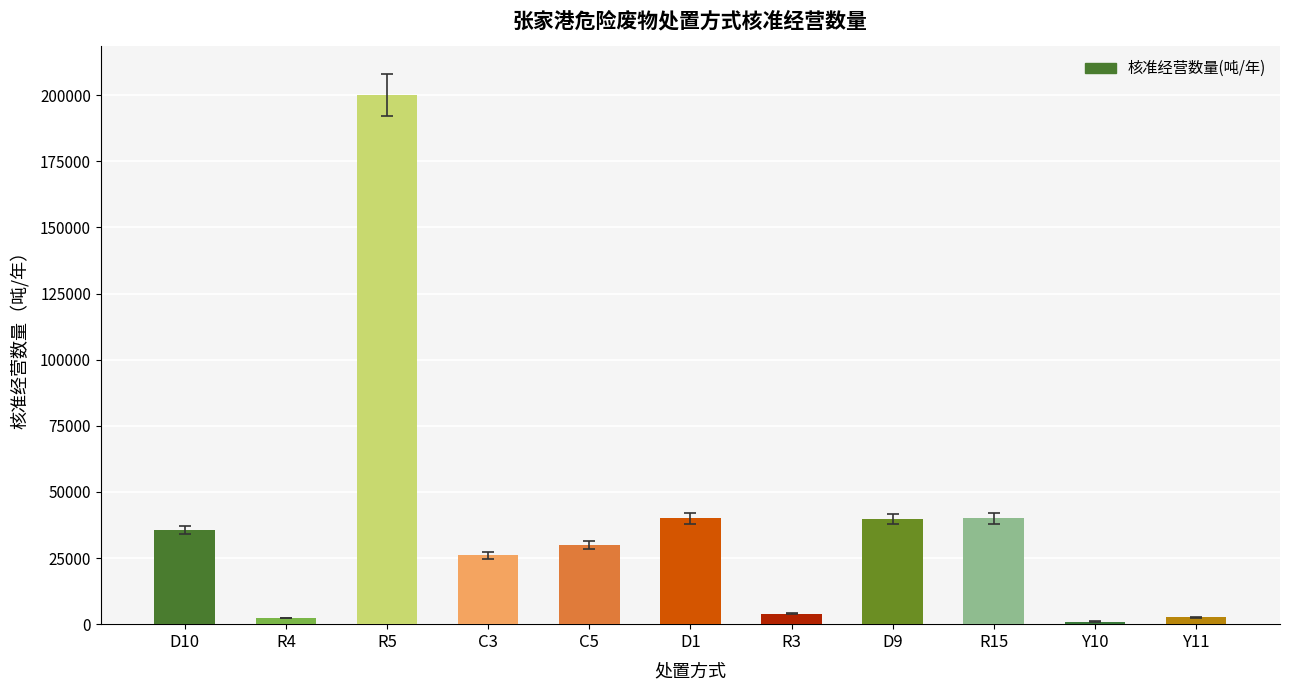

What is the value of the 8th bar from the left?

39702